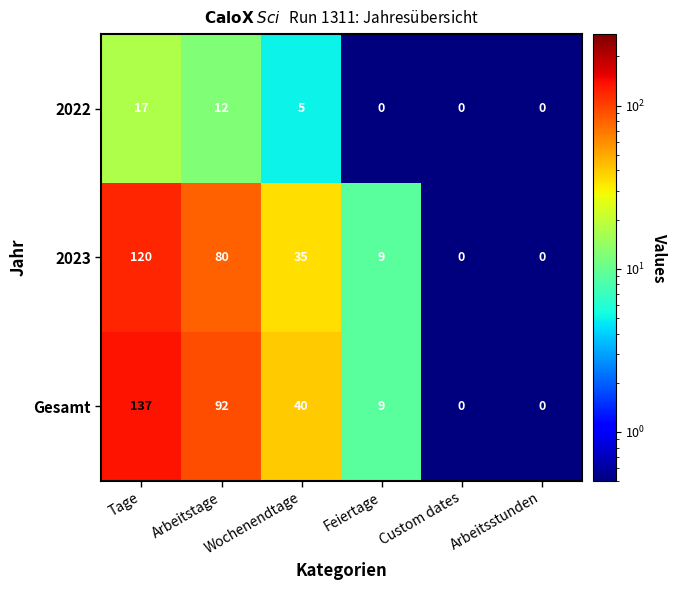

Where does the Gesamt series first go above 40?

Tage